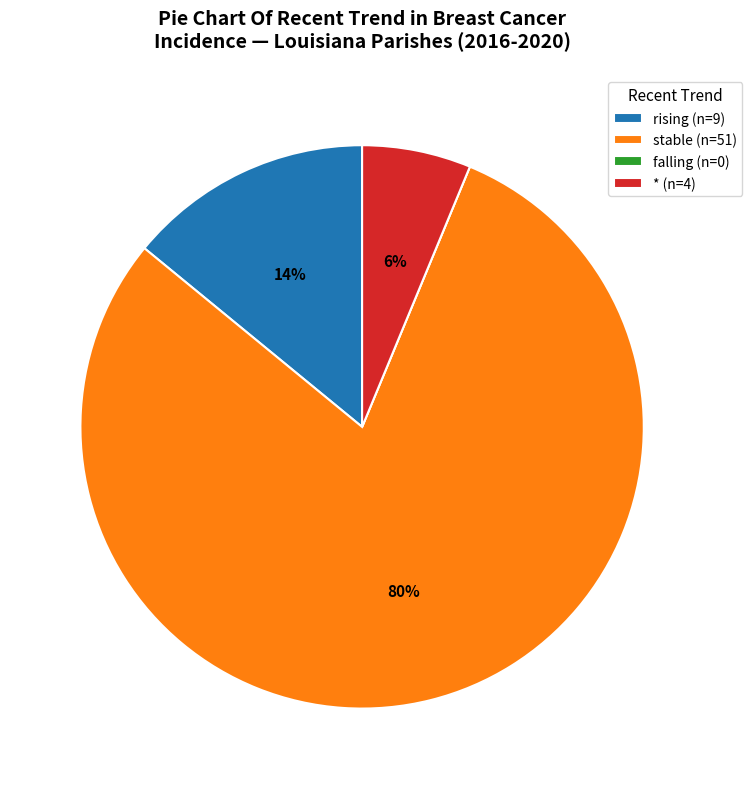

To the nearest percent, what percentage of the pie is * (n=4)?

6%